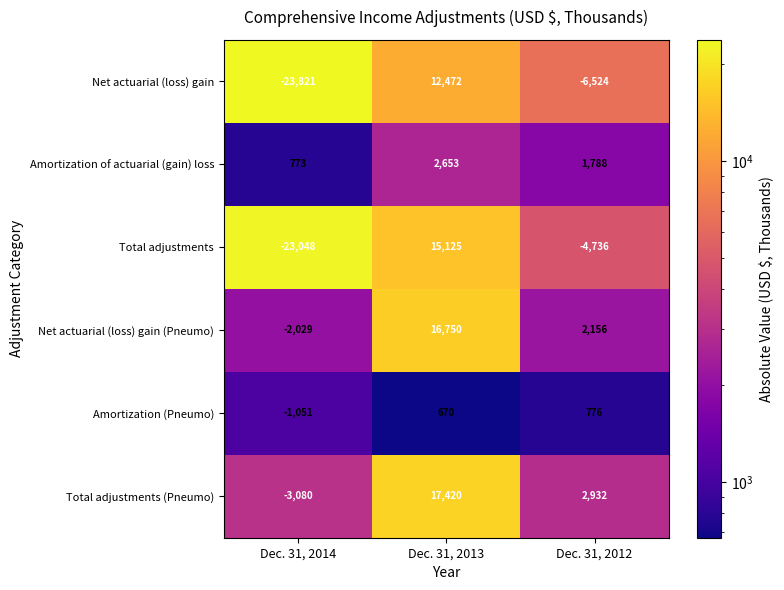

What is the sum of all Amortization (Pneumo) values?

395